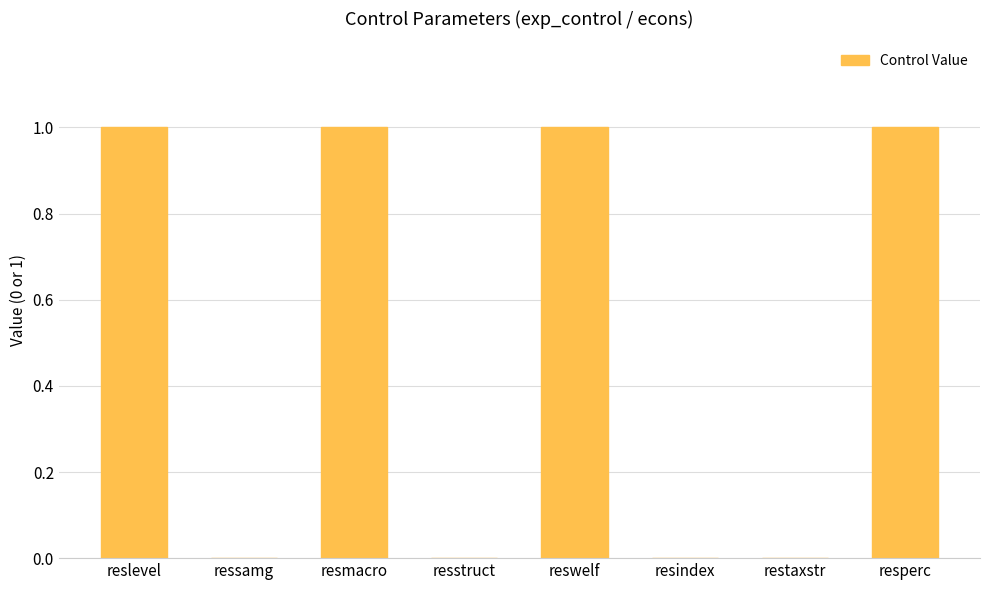

The value at resperc is 1. True or false?

True